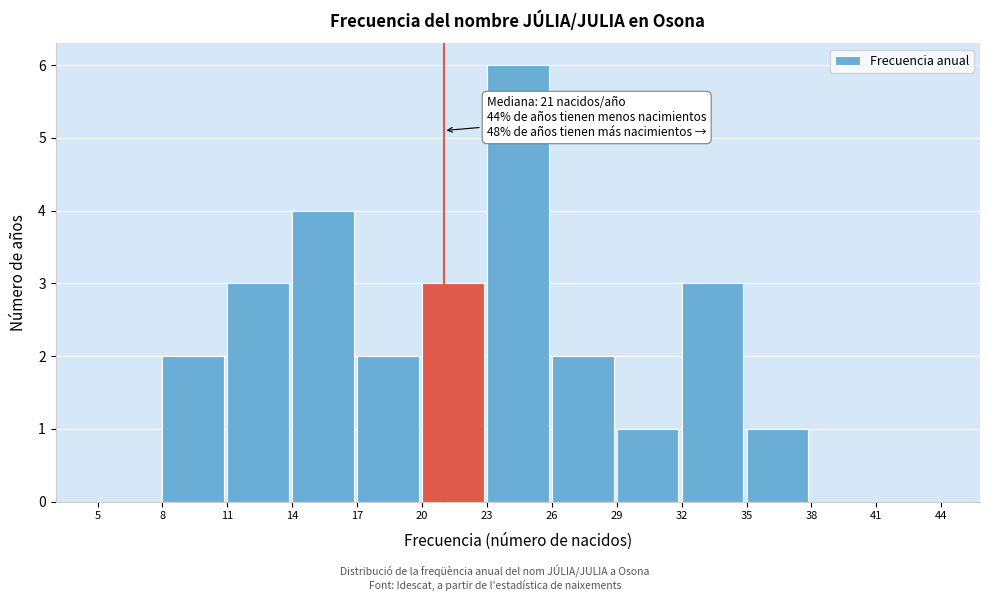

Which range on the x-axis has the tallest bar?

23 to 26